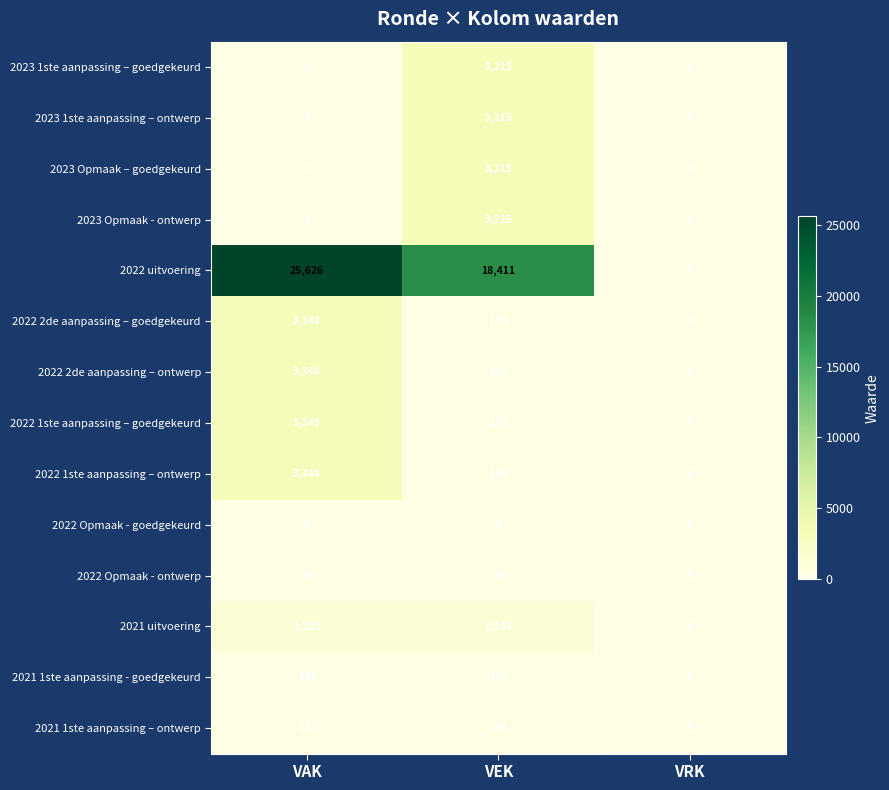

How many 2023 Opmaak – goedgekeurd values are between 0 and 3215?

3